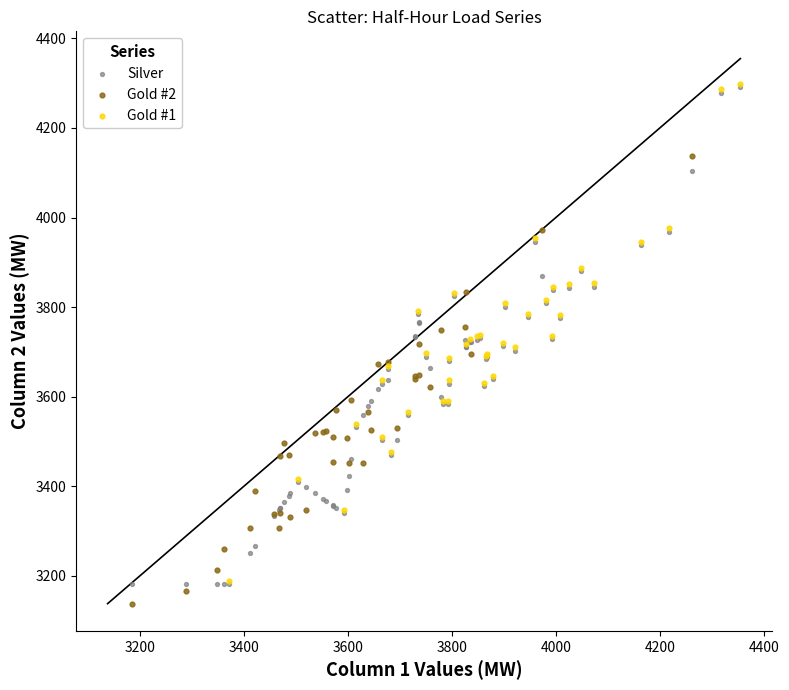

Which series reaches the minimum Y coordinate?

Gold #2